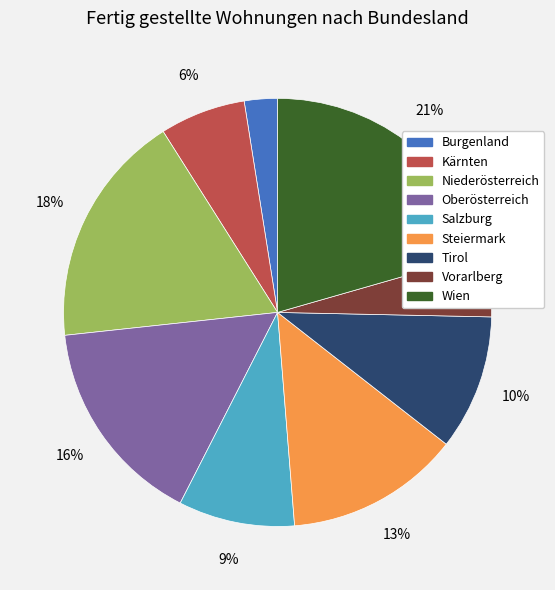

To the nearest percent, what is the combined percentage of Wien and Tirol?

31%